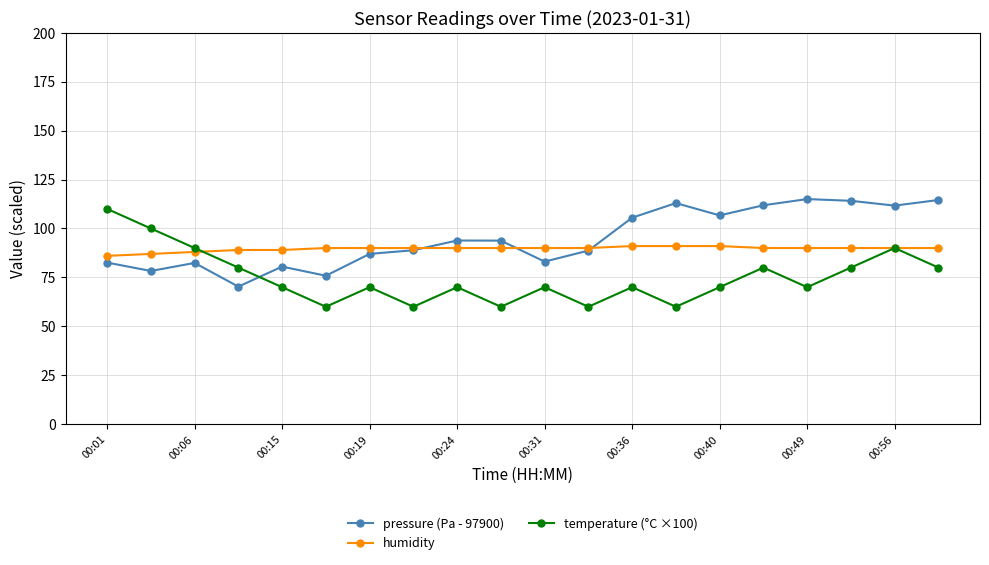

What is the maximum value for pressure (Pa - 97900)?

115.0